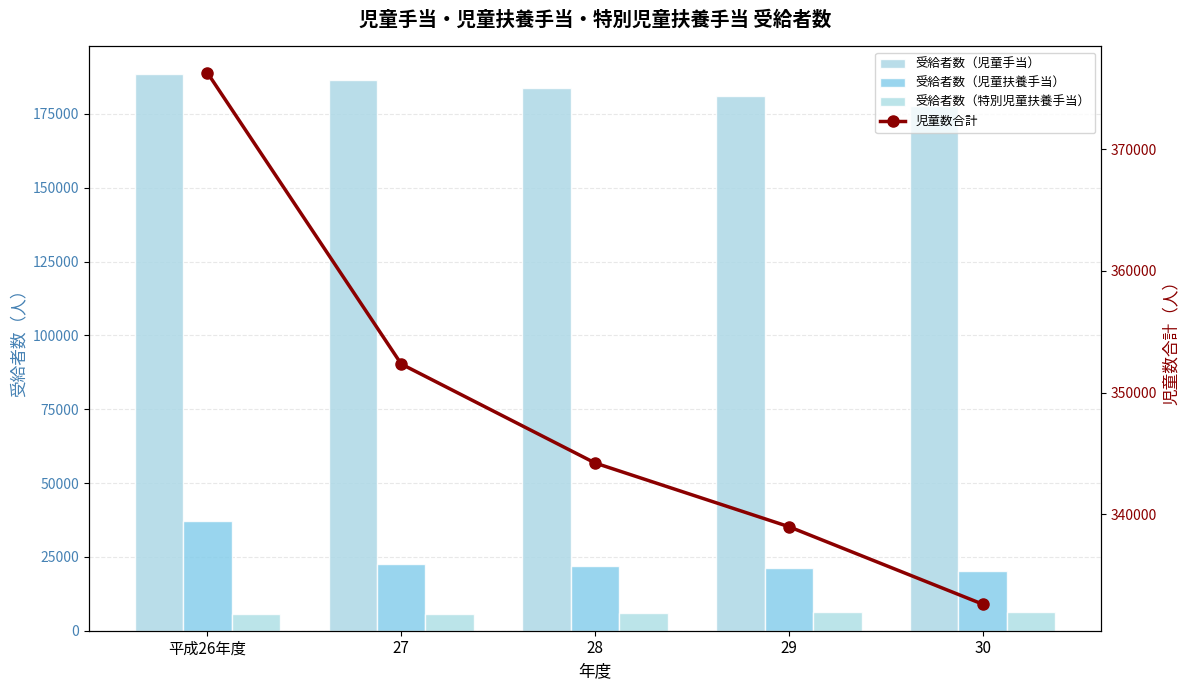

How many distinct data groups are displayed?

4